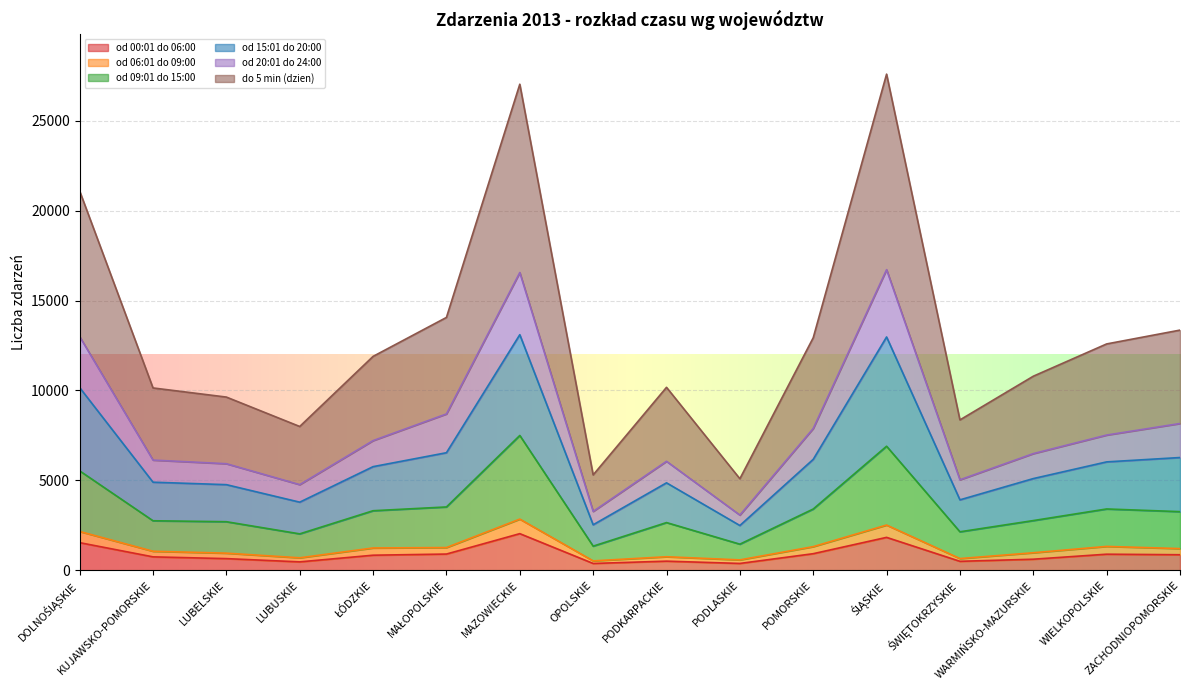

True or false: od 20:01 do 24:00 and do 5 min (dzien) cross at least once.

False